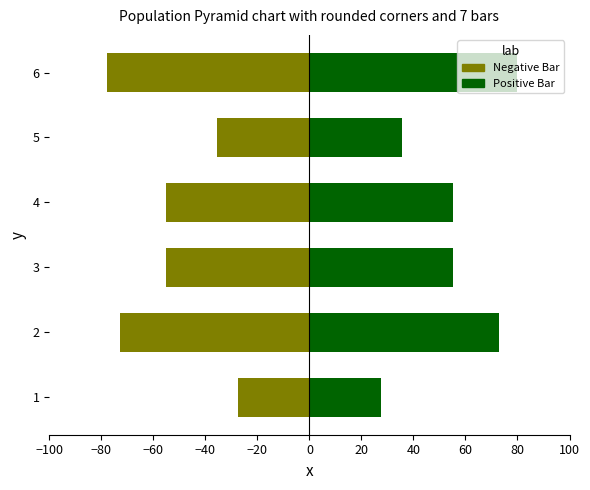

How many bars are there in total?

12